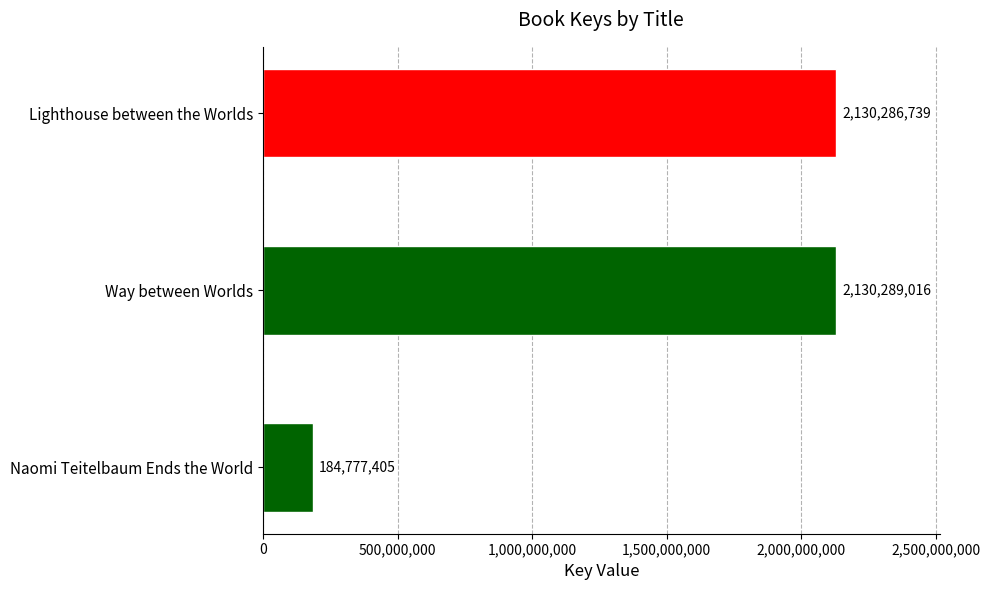

The value at Lighthouse between the Worlds is 2130286739. True or false?

True